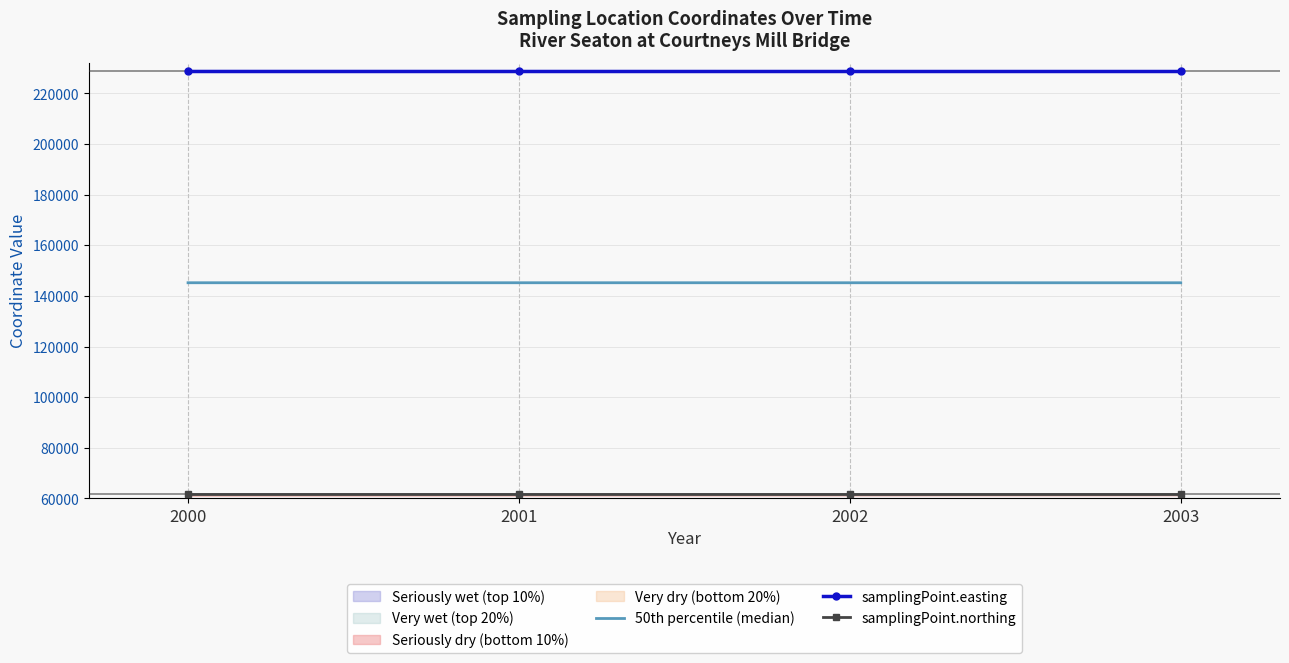

Between 2000 and 2002, which is larger?

2000